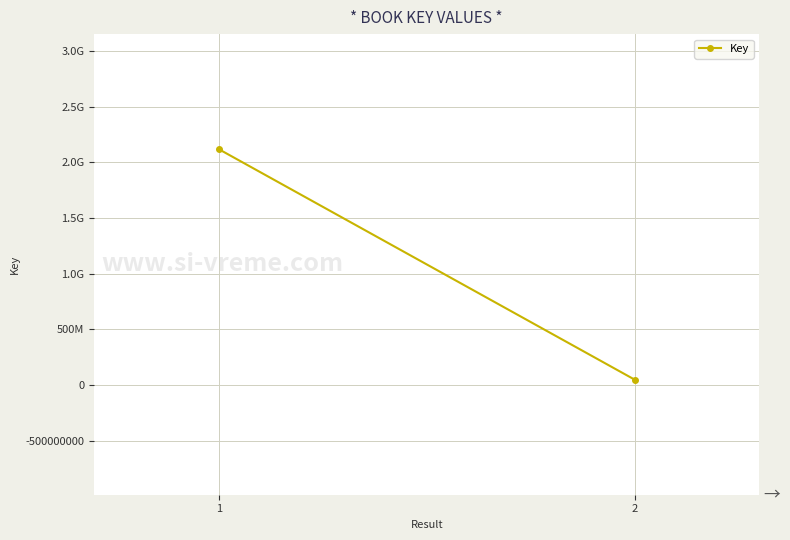

How many values are between 49742434 and 2118404738?

2